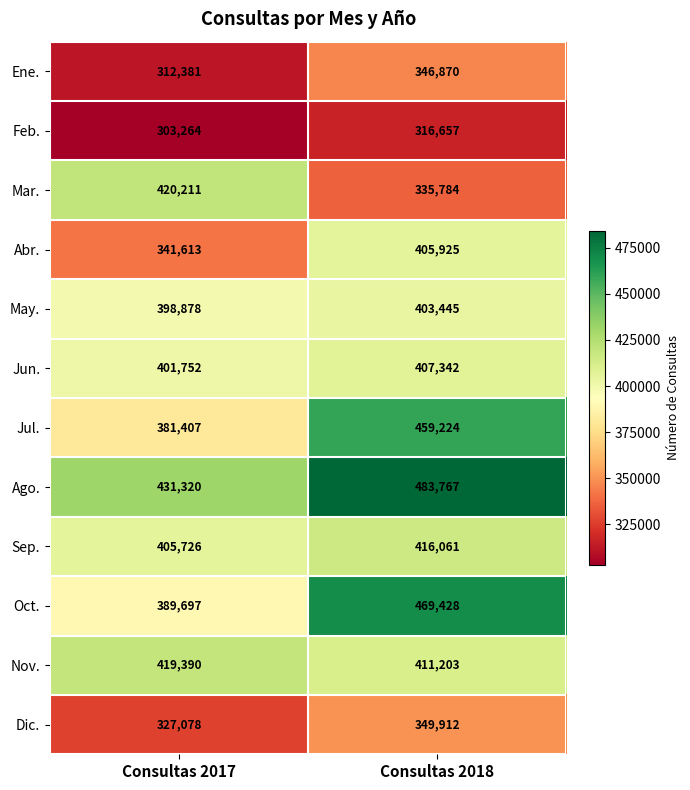

How many distinct data groups are displayed?

12